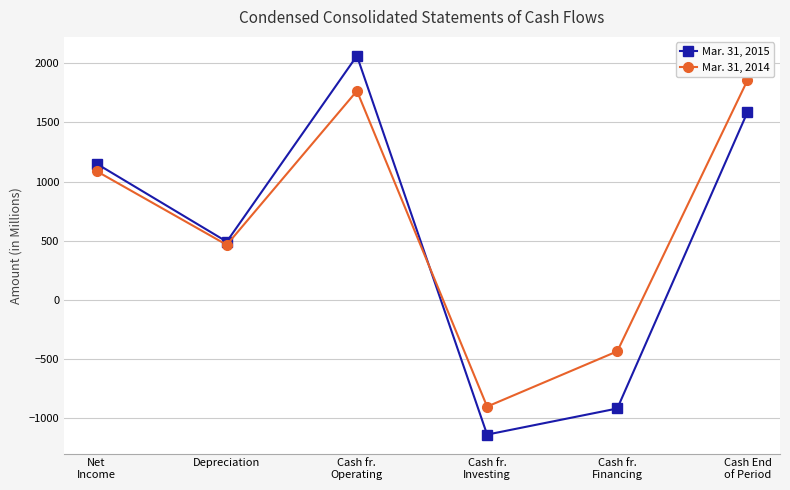

What is the value of the Mar. 31, 2015 point at the 6th from the left?

1587